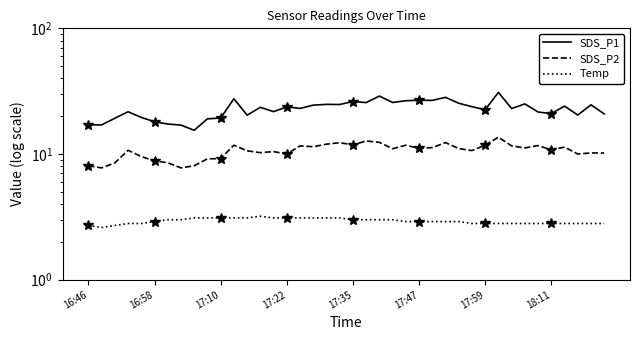

Which series has the widest spread of values?

SDS_P1